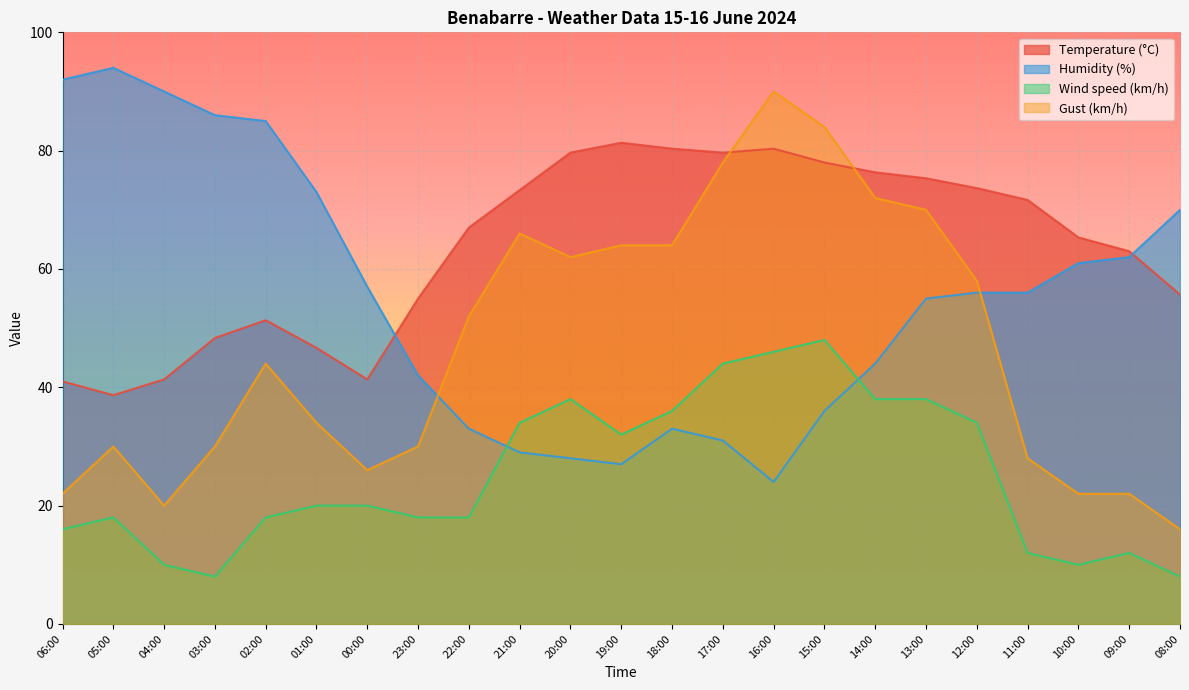

What is the smallest value displayed?

8.0